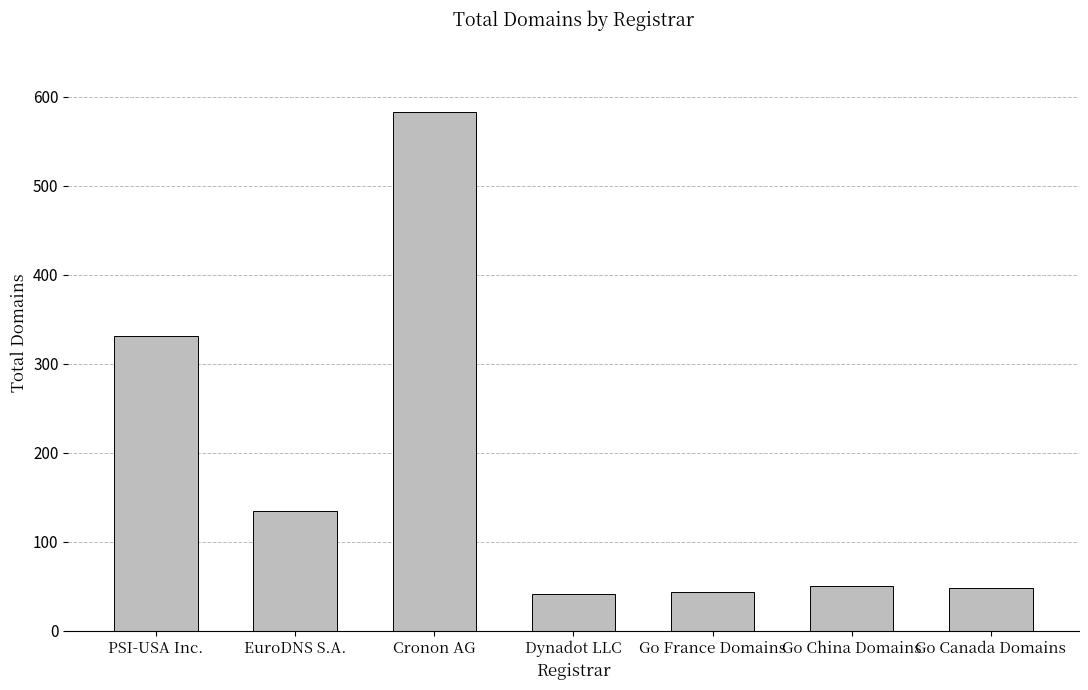

Where does the data first go above 50?

PSI-USA Inc.